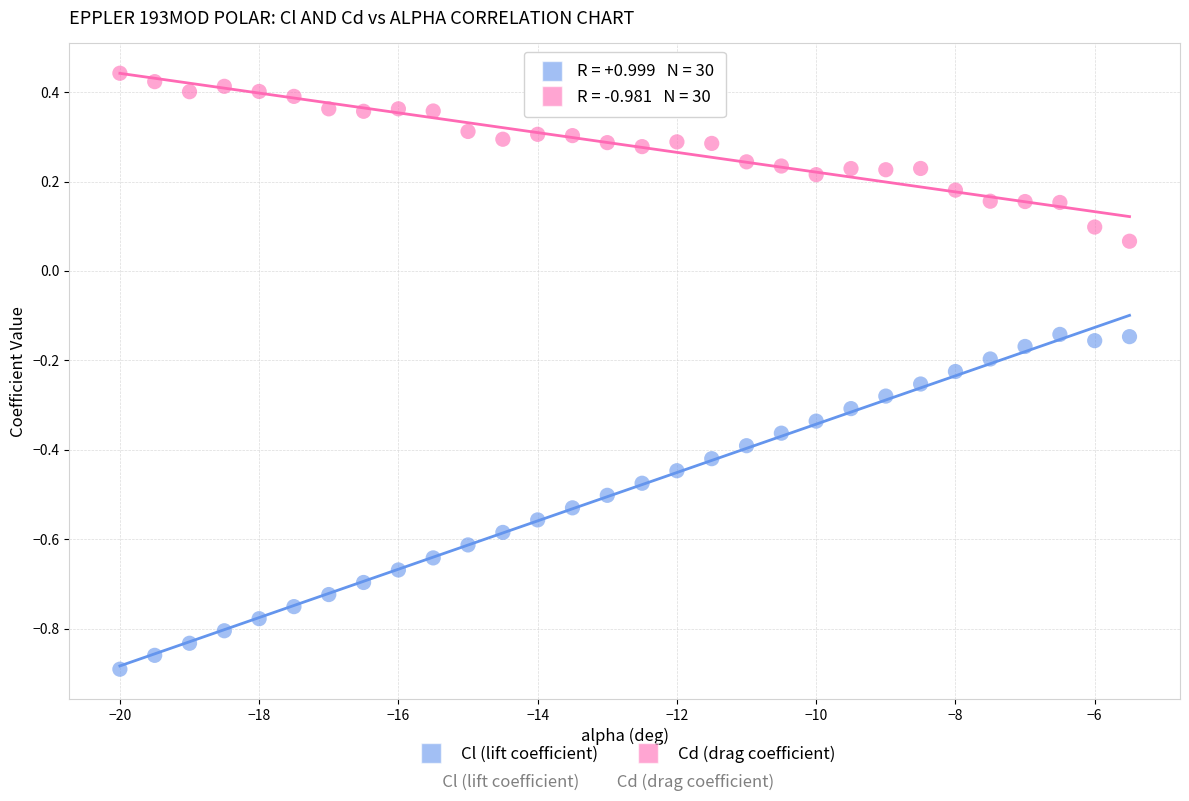

Which series contains the lowest Y value?

Cl (lift coefficient)